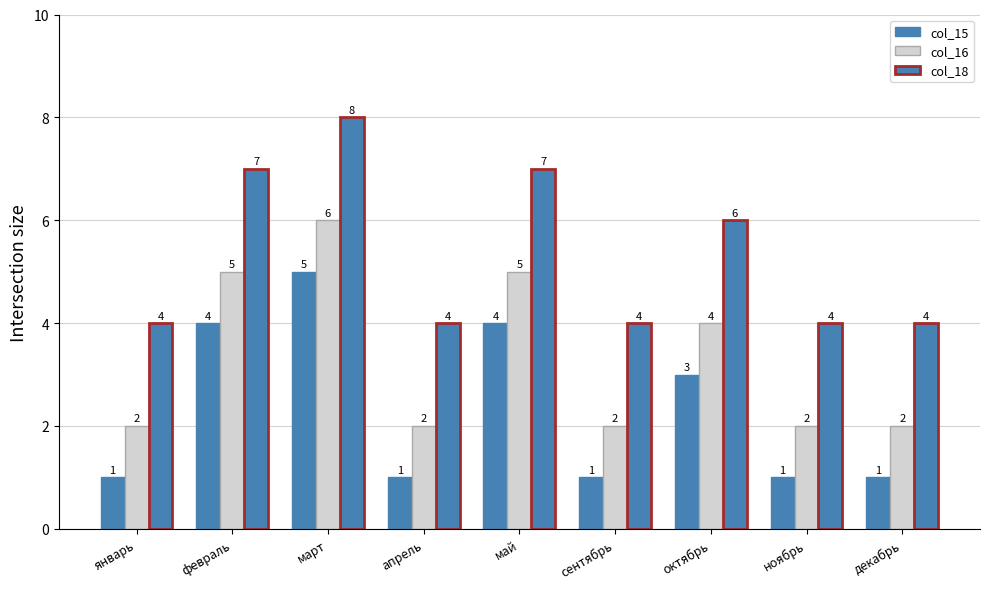

How many series are shown in this chart?

3